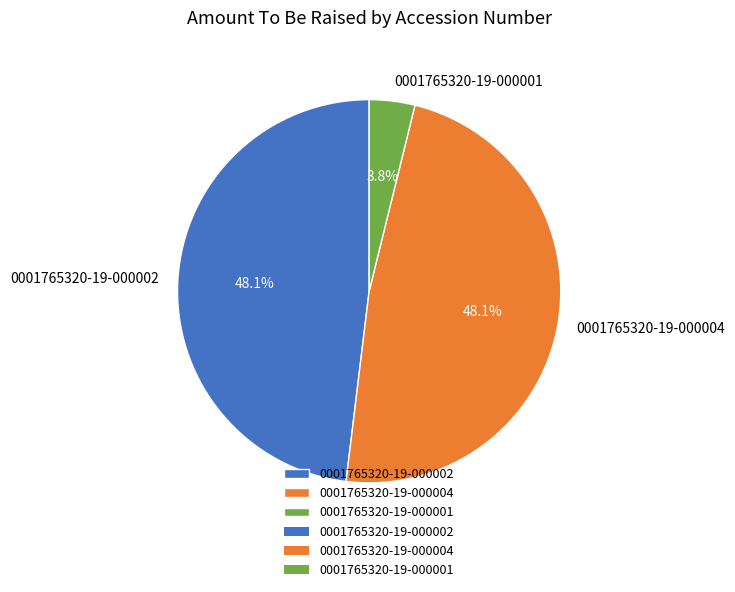

Which category has the smallest portion of the pie?

0001765320-19-000001